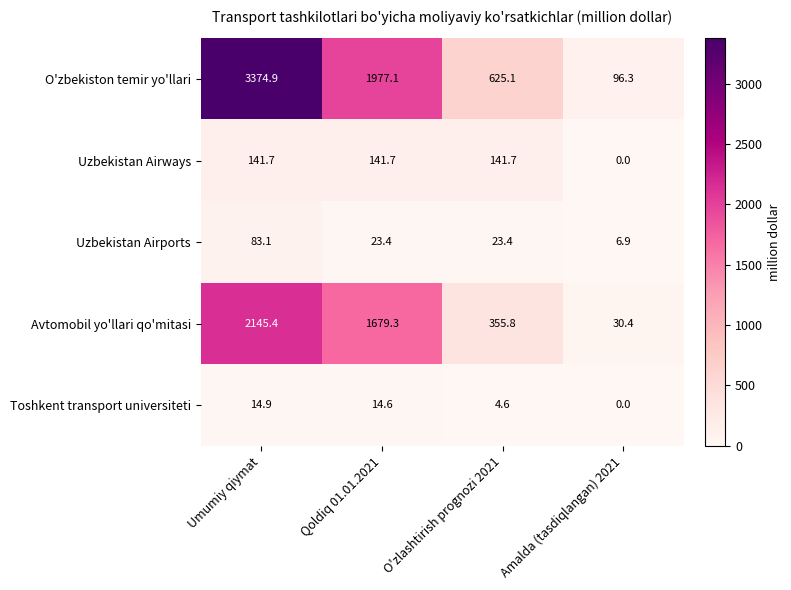

Reading left to right, list all the values displayed in this chart.

O'zbekiston temir yo'llari: 3374.9	1977.1	625.1	96.3
Uzbekistan Airways: 141.7	141.7	141.7	0.0
Uzbekistan Airports: 83.1	23.4	23.4	6.9
Avtomobil yo'llari qo'mitasi: 2145.4	1679.3	355.8	30.4
Toshkent transport universiteti: 14.9	14.6	4.6	0.0